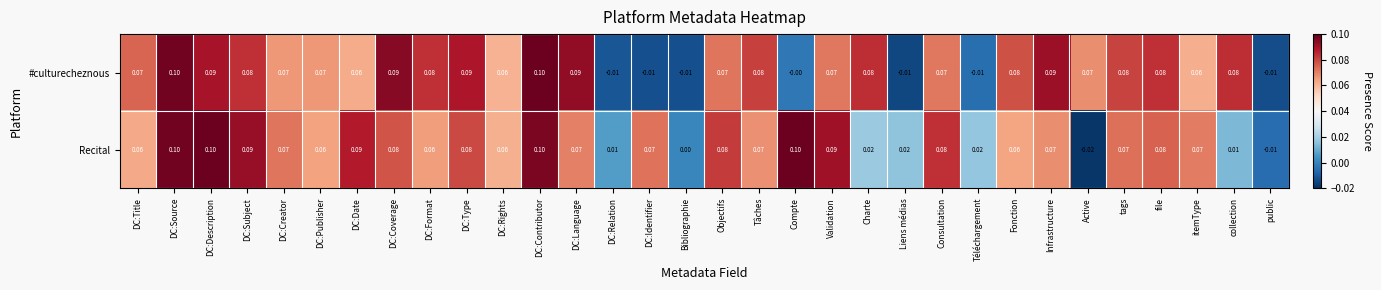

Which label corresponds to the smallest value in the chart?

Active